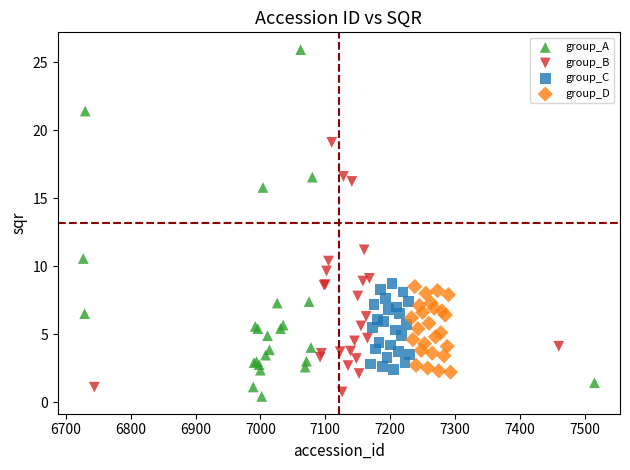

Which series has the widest spread of Y values?

group_A